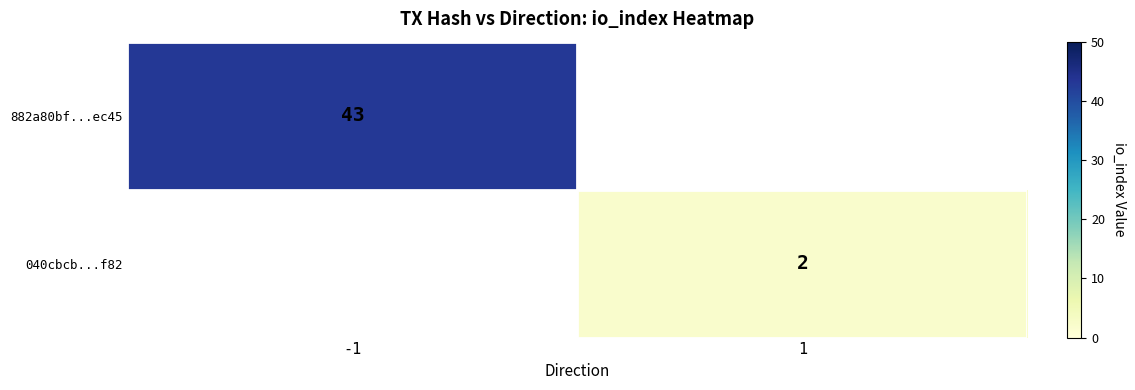

True or false: 040cbcb...f82 has a value of 3 at 1.

False